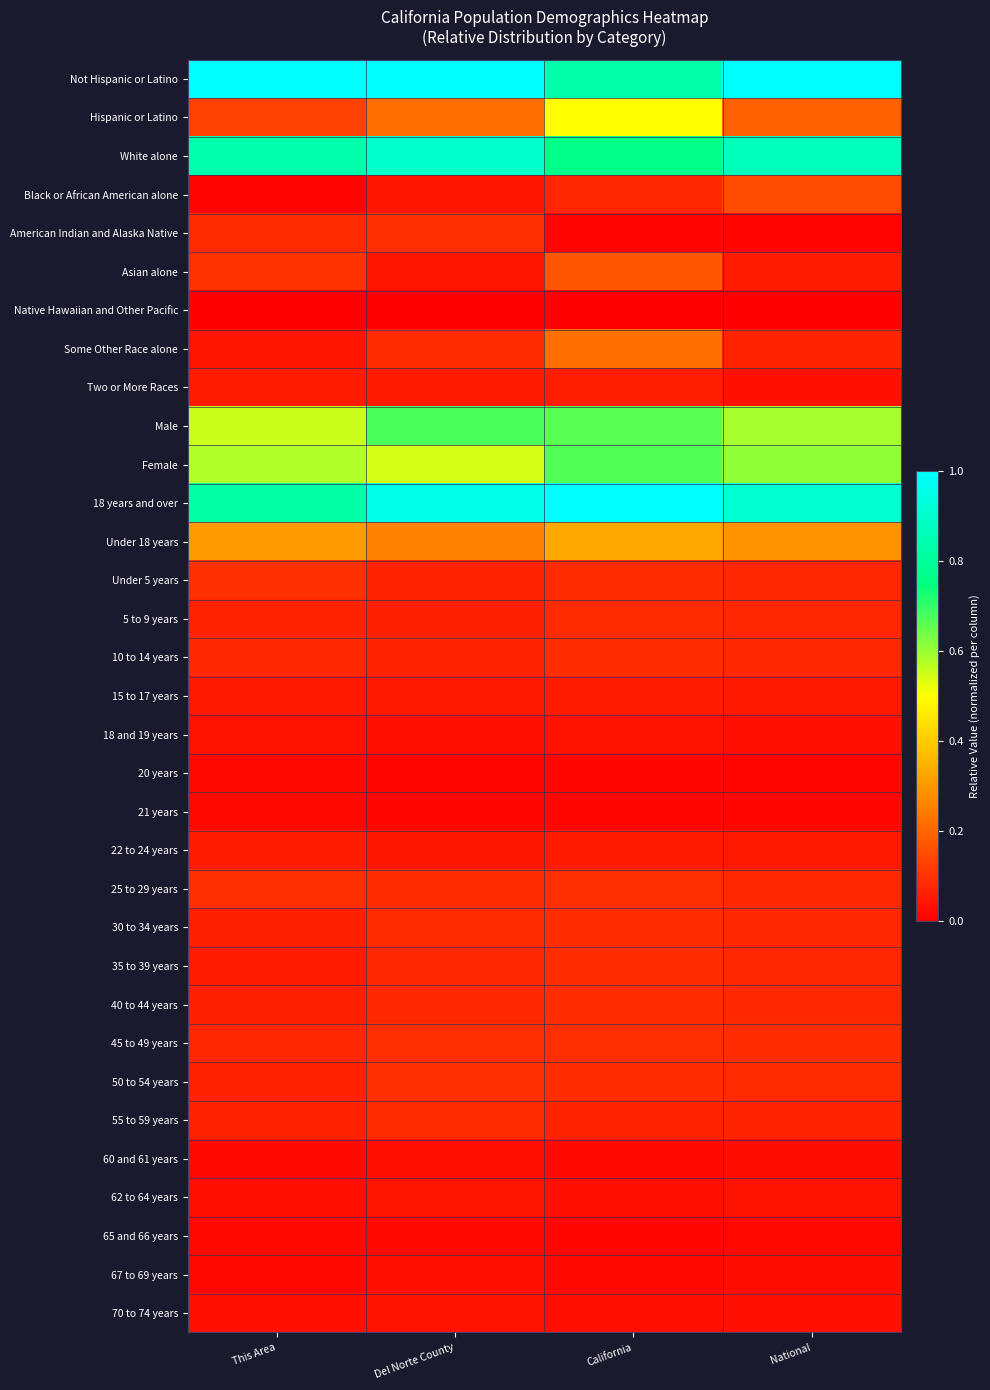

List the series in order of their peak value, lowest first.

Native Hawaiian and Other Pacific, 21 years, 20 years, 65 and 66 years, 67 to 69 years, 60 and 61 years, 18 and 19 years, 70 to 74 years, 62 to 64 years, 15 to 17 years, 22 to 24 years, Two or More Races, 55 to 59 years, 5 to 9 years, 30 to 34 years, 35 to 39 years, 10 to 14 years, 40 to 44 years, 45 to 49 years, 25 to 29 years, American Indian and Alaska Native, 50 to 54 years, Under 5 years, Black or African American alone, Asian alone, Some Other Race alone, Under 18 years, Hispanic or Latino, Female, Male, White alone, Not Hispanic or Latino, 18 years and over